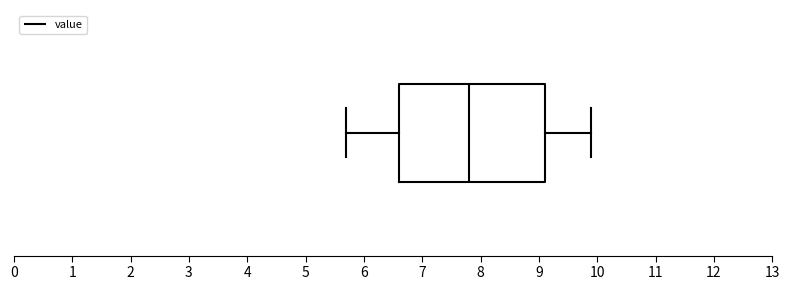

Transcribe this box plot: give where the median line is, the range the box spans, and where the two whiskers end, as read against the x-axis. The values are not printed on the chart, so give them approximately, as read against the axis.

median 7.8, box 6.6 to 9.1, whiskers 5.7 to 9.9